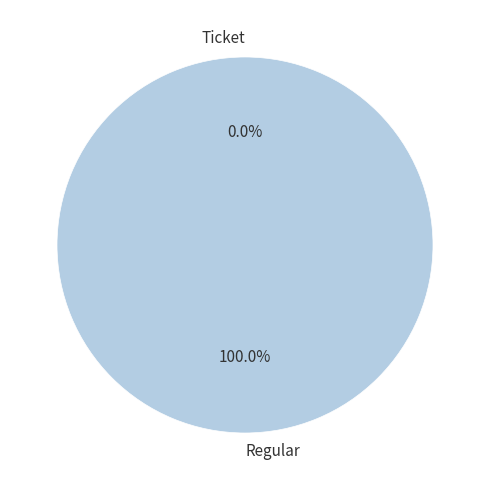

How many slices are in this pie chart?

2